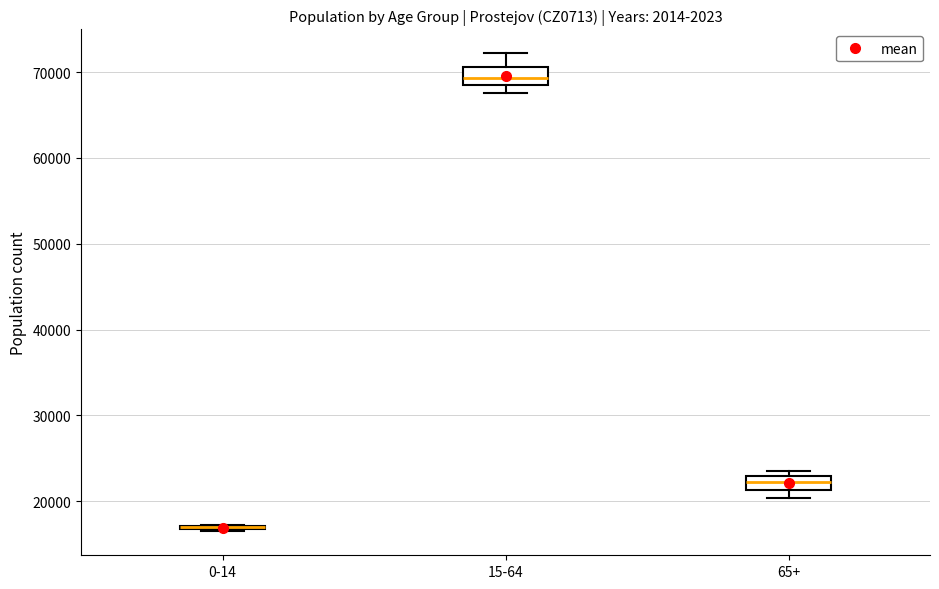

Reading left to right, read every box against the y-axis: the position of its median line, the range the box covers, and the ends of its whiskers. The values are not printed on the chart, so give them approximately, as read against the axis.

0-14: box collapsed to a line at 17000, whiskers 16000 to 17000
15-64: median 69000, box 68000 to 71000, whiskers 68000 (just below the box's lower edge) to 72000
65+: median 22000, box 21000 to 23000, whiskers 20000 to 23000 (just above the box's upper edge)